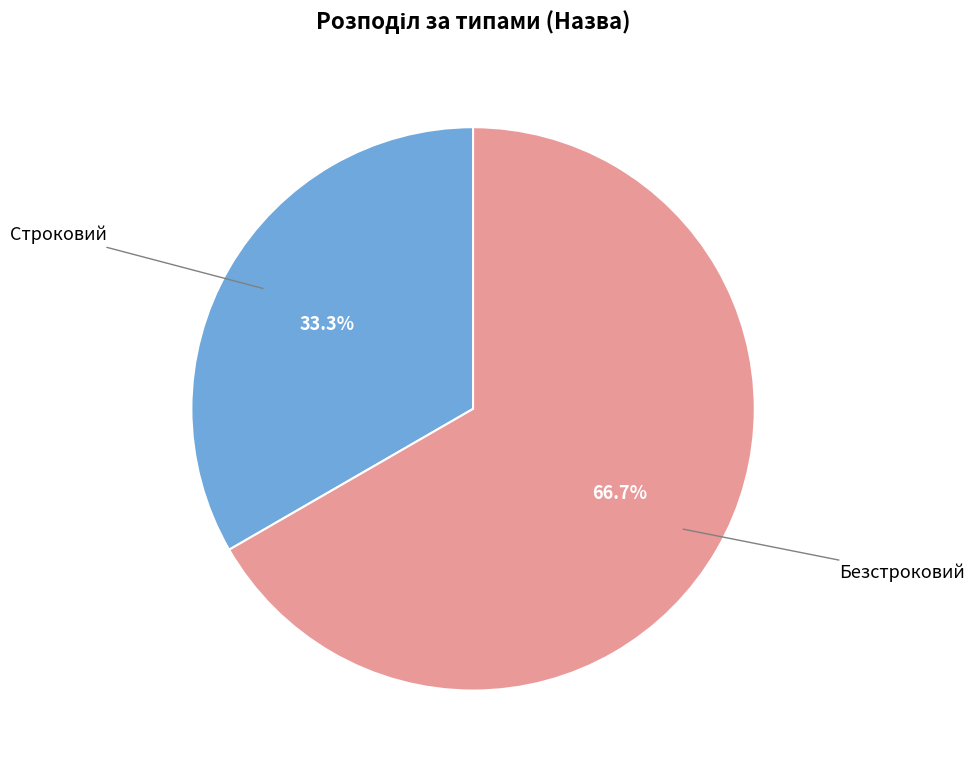

Does any single category account for the majority?

Yes